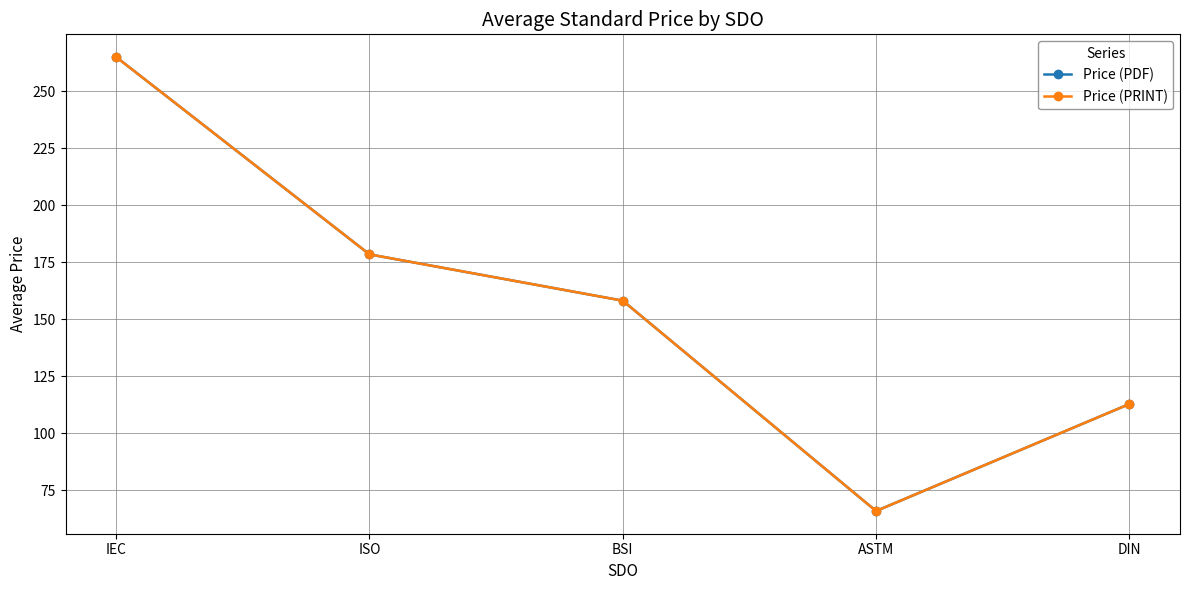

What are all the series names shown in the legend?

Price (PDF), Price (PRINT)